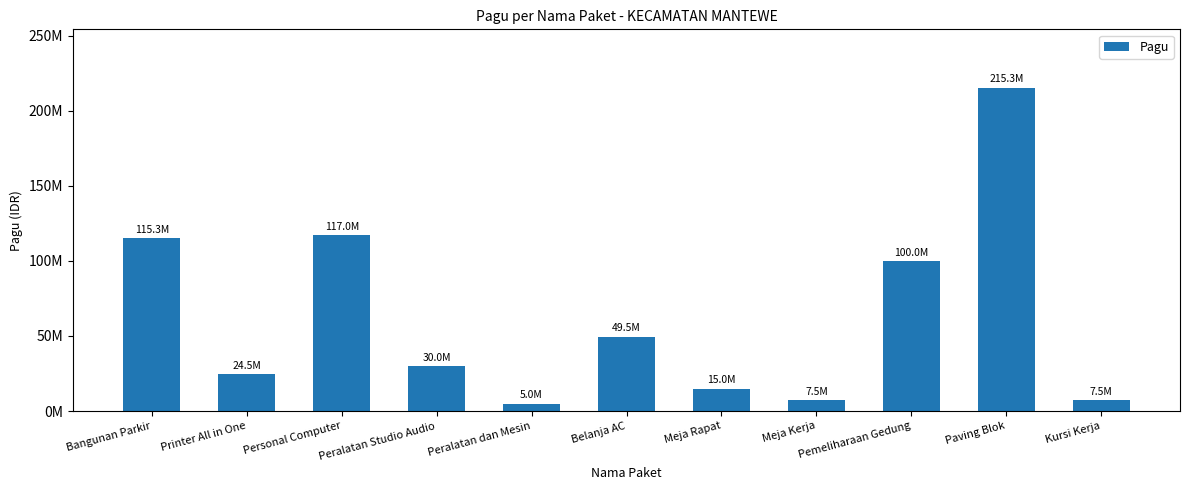

Are the bars horizontal?

No